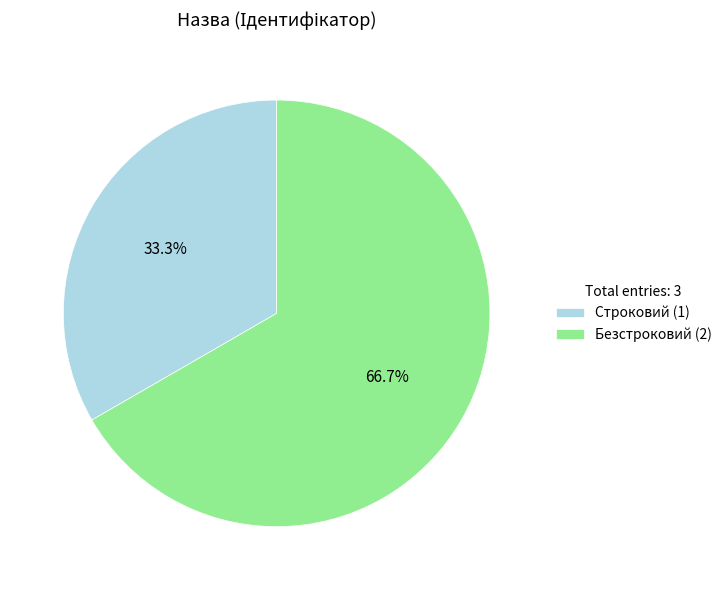

What percentage is the Строковий slice, to the nearest percent?

33%